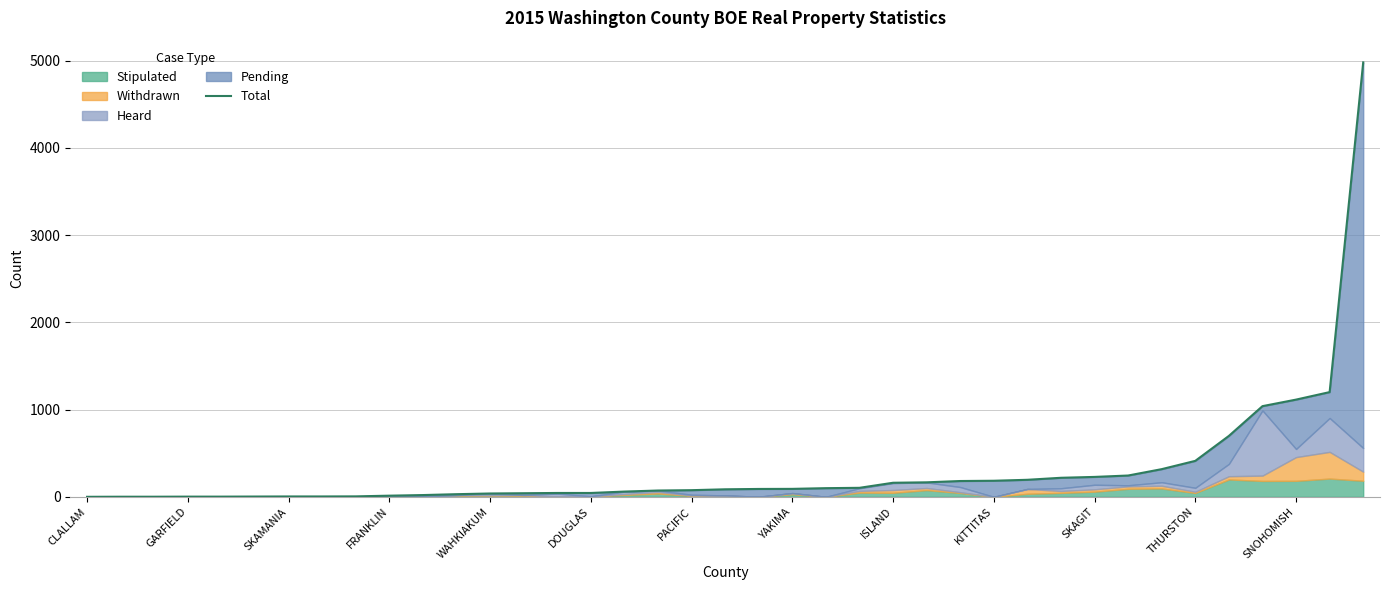

What position from the left is DOUGLAS?

16